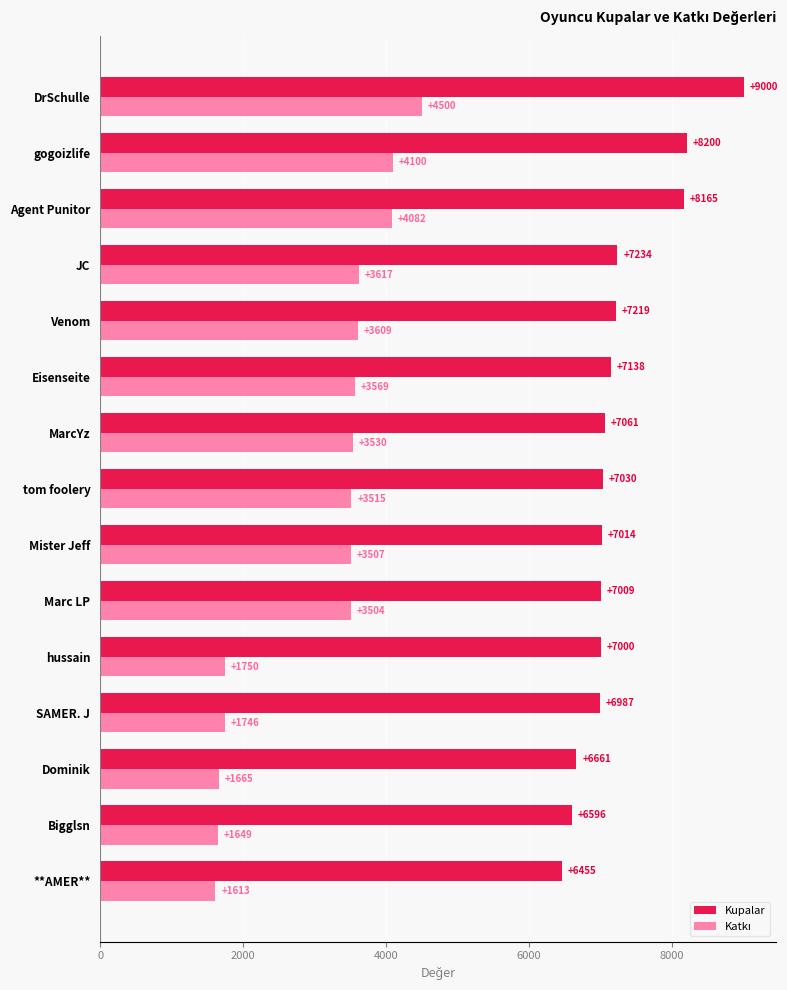

Between Dominik and Bigglsn, which series saw the biggest shift?

Kupalar